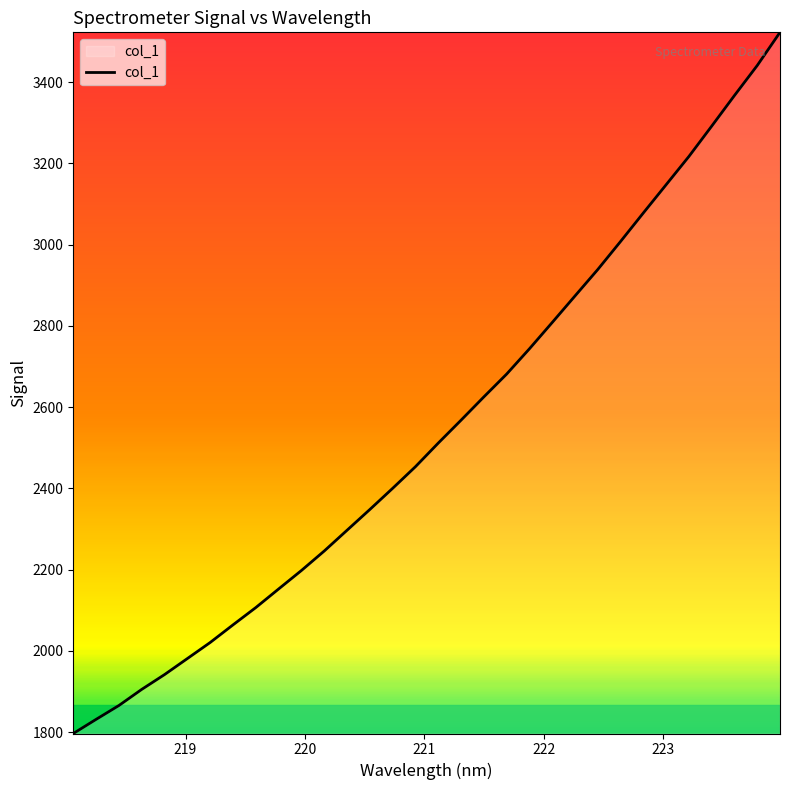

What is the smallest value displayed?

1796.5